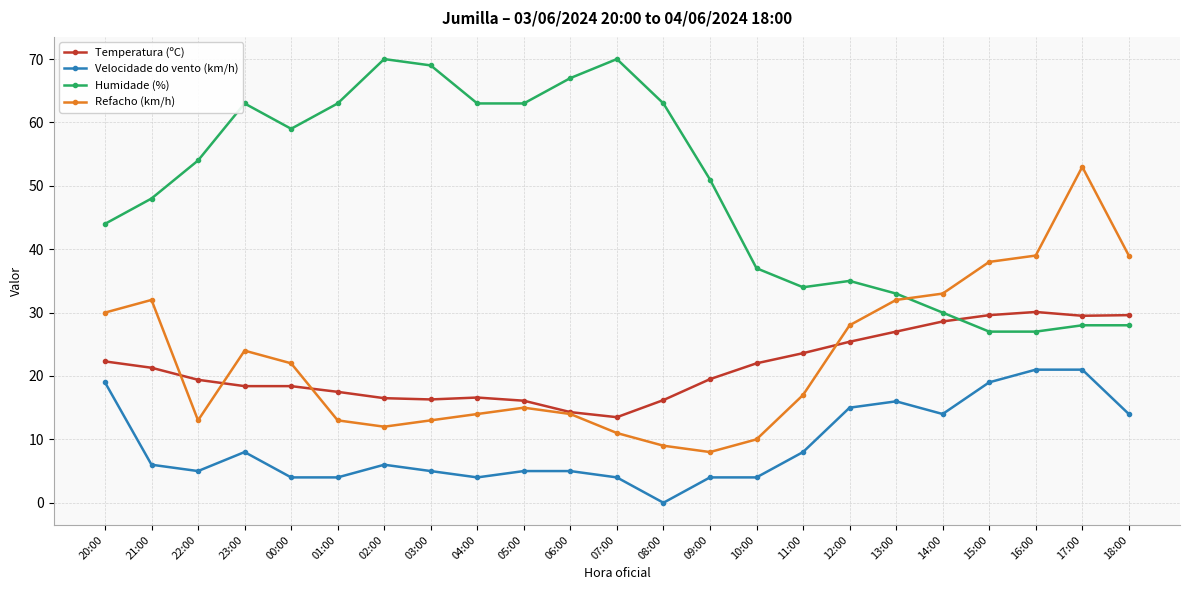

Between 03:00 and 04:00, which series saw the biggest shift?

Humidade (%)